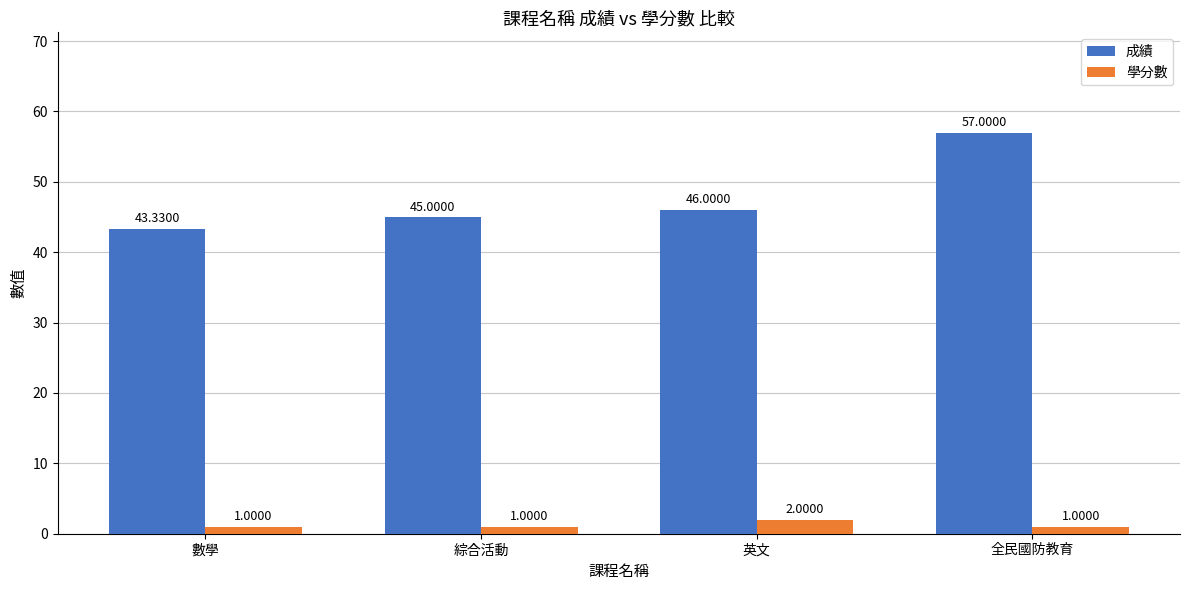

Reading left to right, what are all the values shown in this chart?

成績: 數學=43.3	綜合活動=45.0	英文=46.0	全民國防教育=57.0
學分數: 數學=1.0	綜合活動=1.0	英文=2.0	全民國防教育=1.0